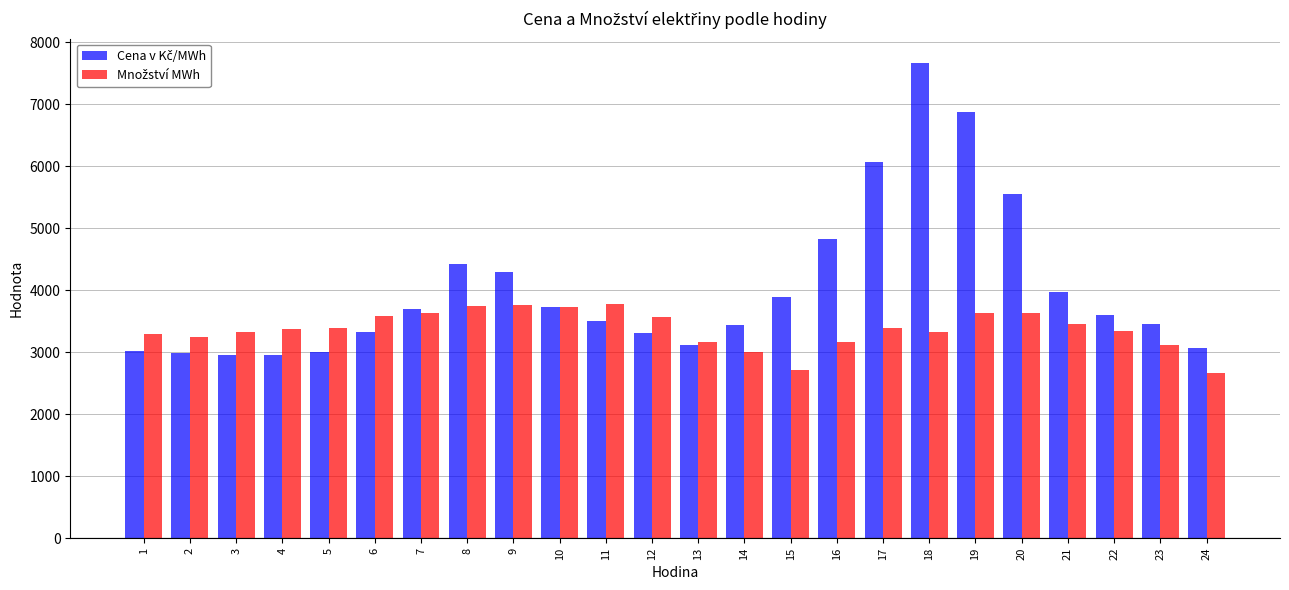

What is the difference between the highest and lowest values at 23?

332.3